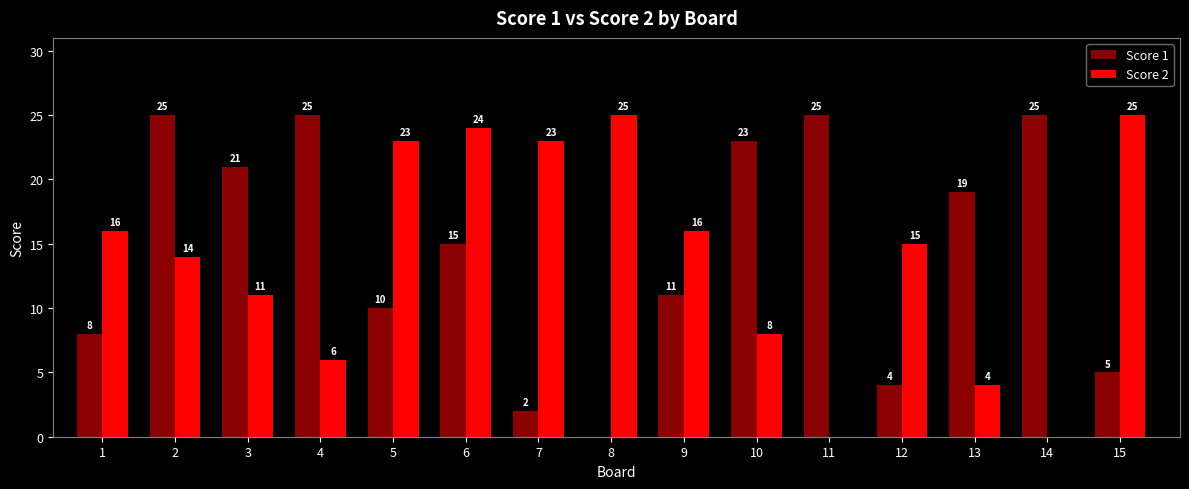

How many values in Score 2 are above zero?

13